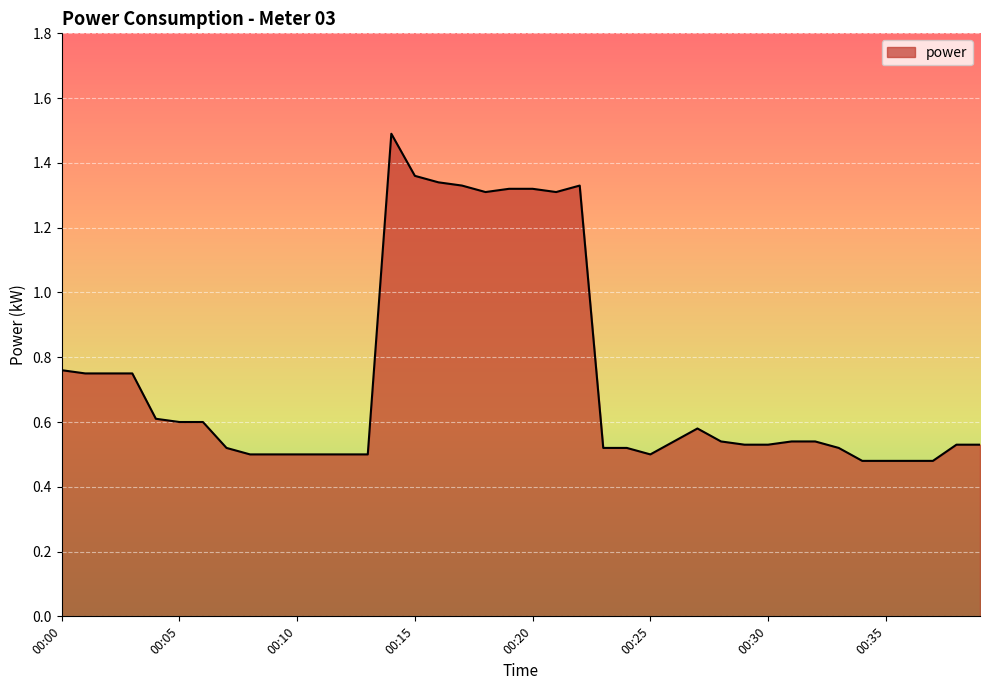

What is the difference between the maximum and minimum values?

1.0